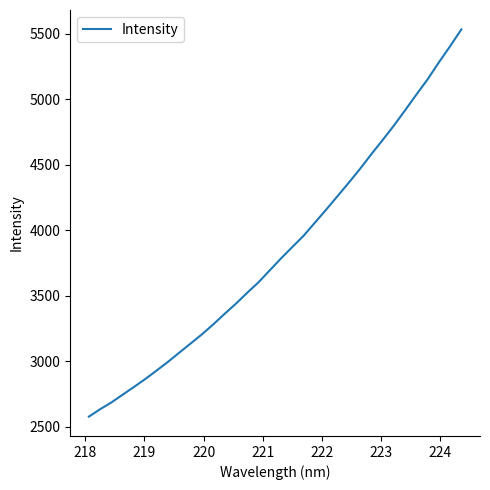

What is the smallest value displayed?

2578.5